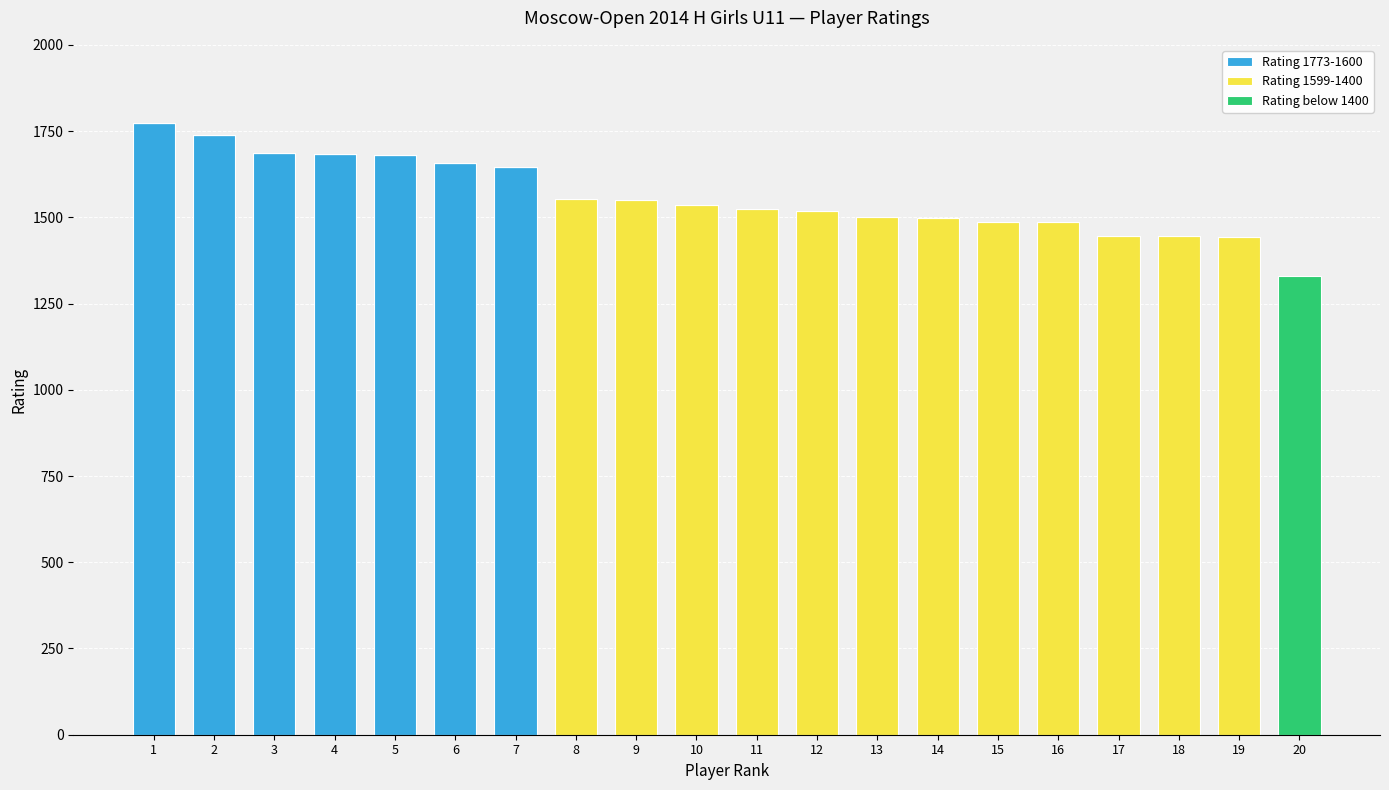

At which label does Rating 1599-1400 first exceed 1446?

8